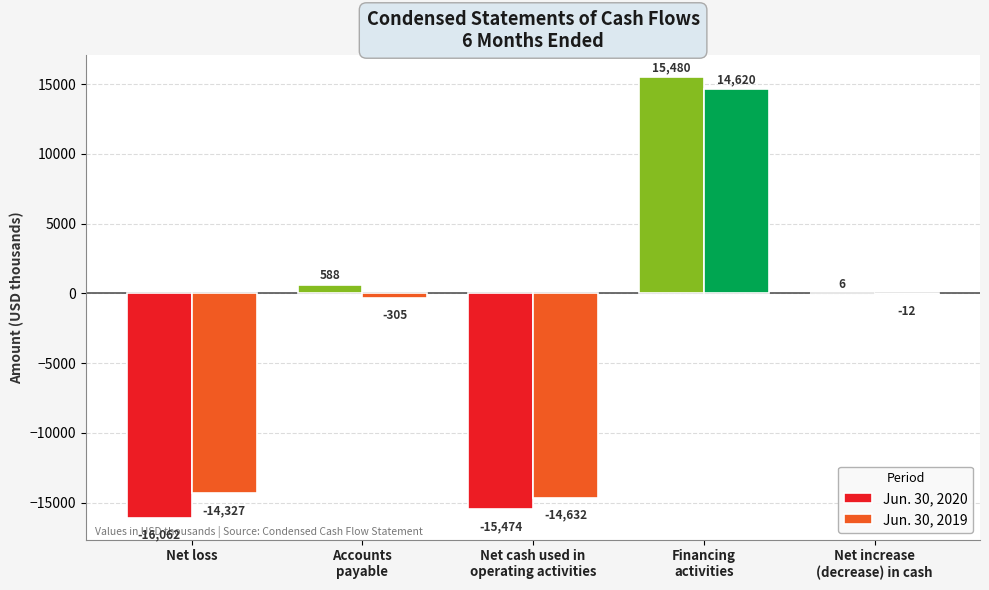

Between Net loss and Net increase
(decrease) in cash, which series saw the biggest shift?

Jun. 30, 2020